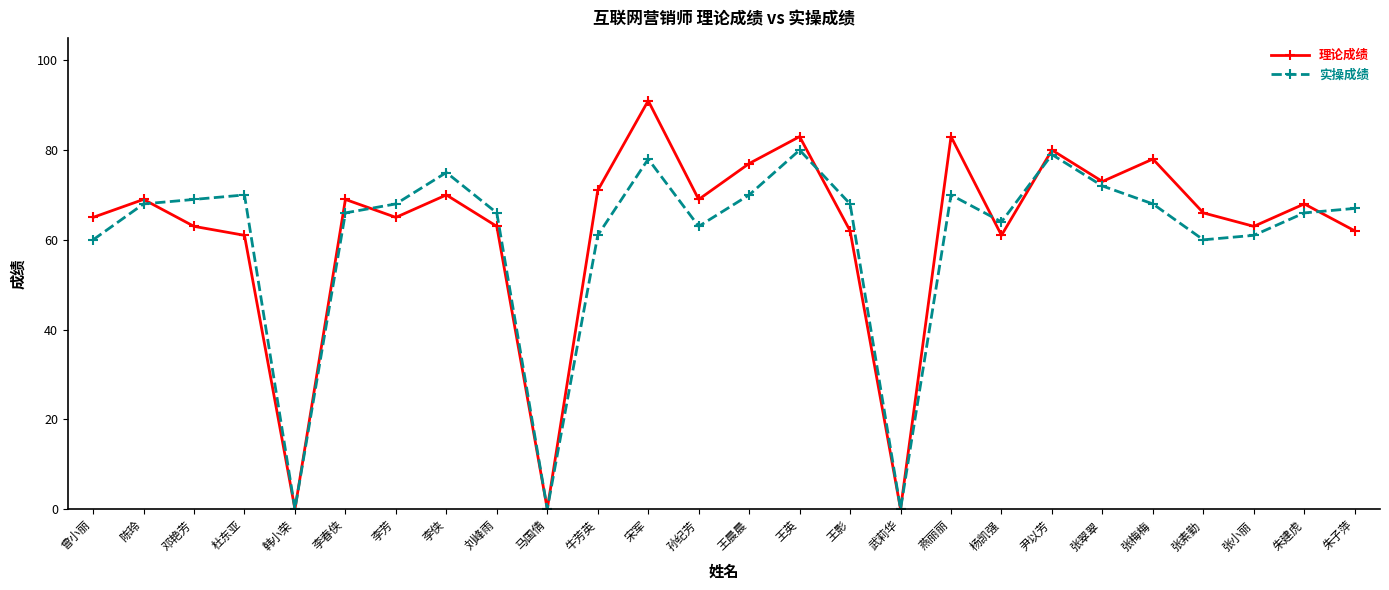

What is the value of the 理论成绩 point at the 12th from the left?

91